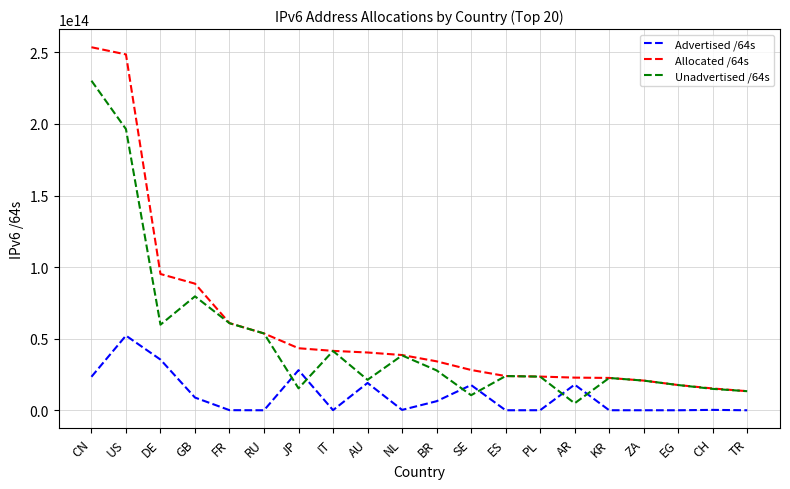

True or false: Unadvertised /64s has more than 1 interior local peaks.

True